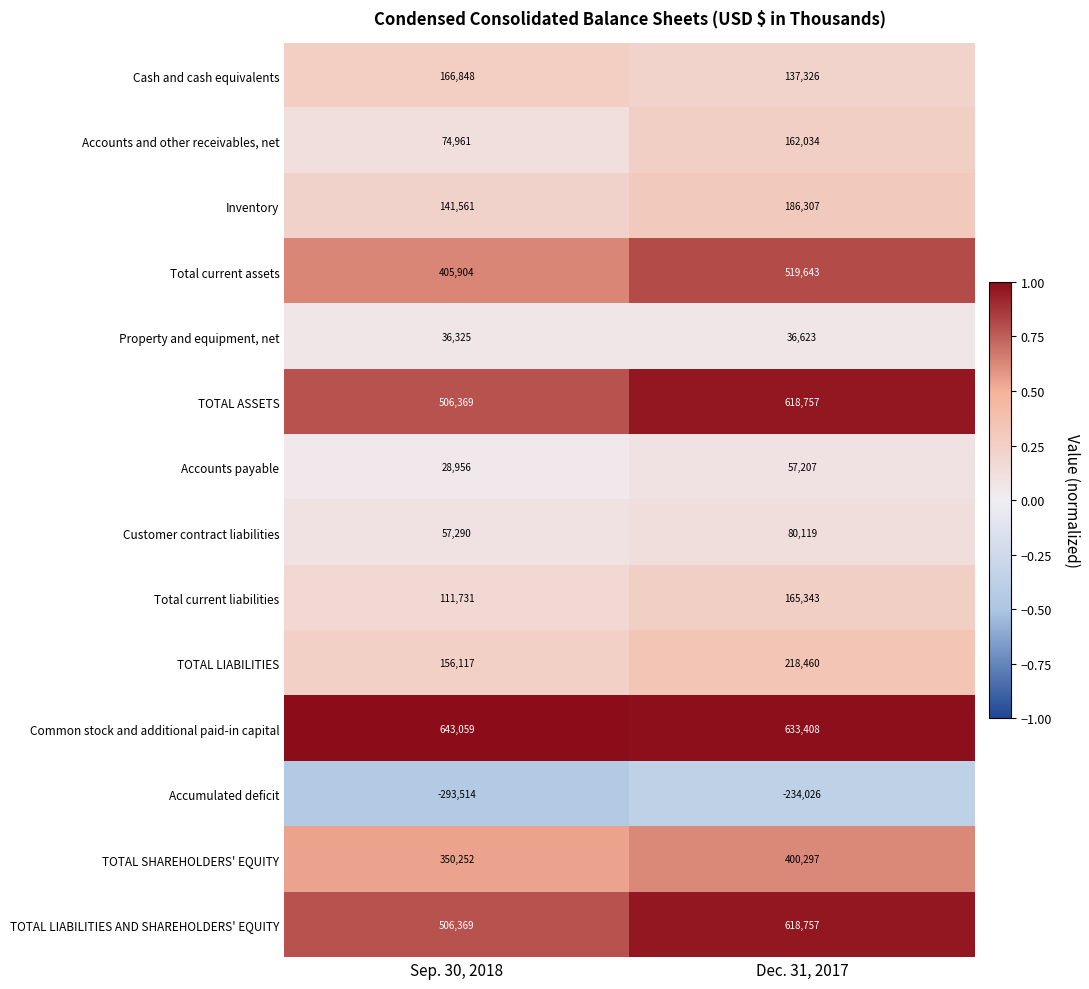

What is the maximum value shown in the chart?

643059